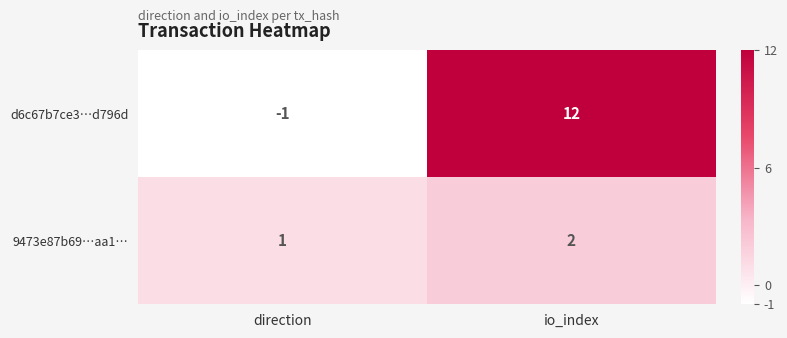

What is the greatest value displayed?

12